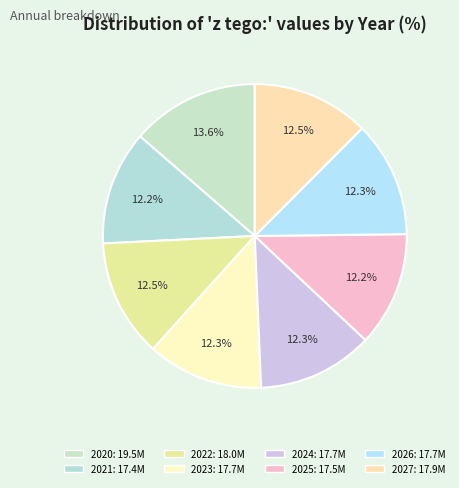

Is 2023 the majority of the pie?

No